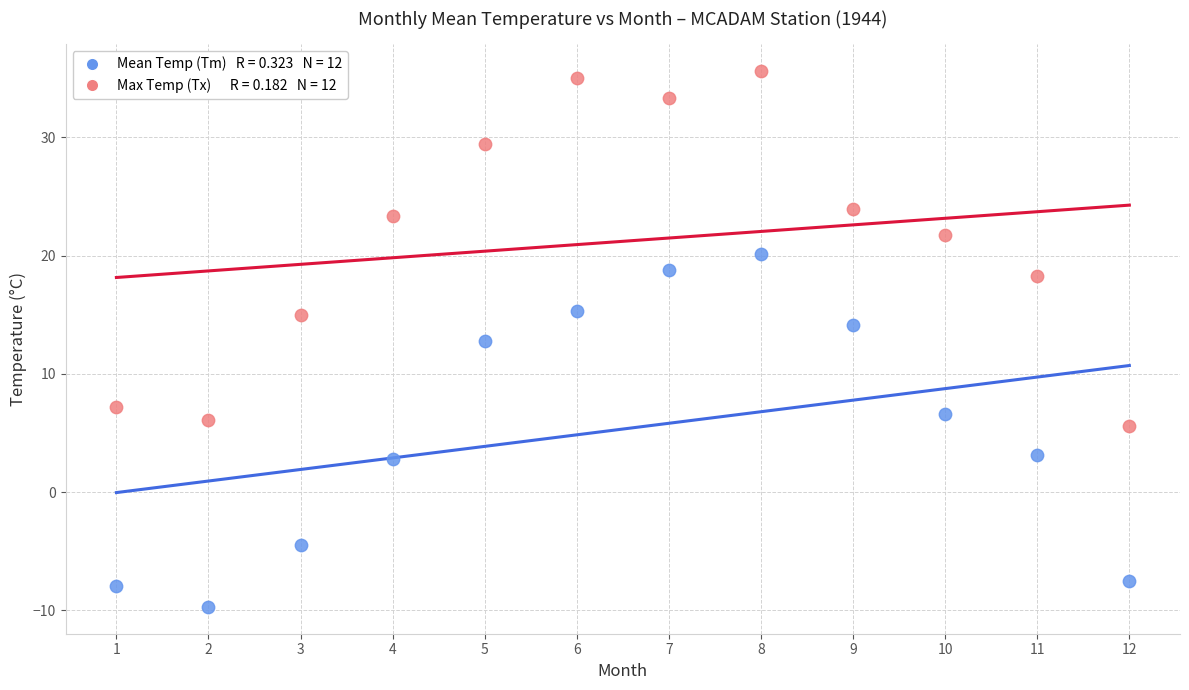

Across all series, what Y value is closest to 12?

12.8